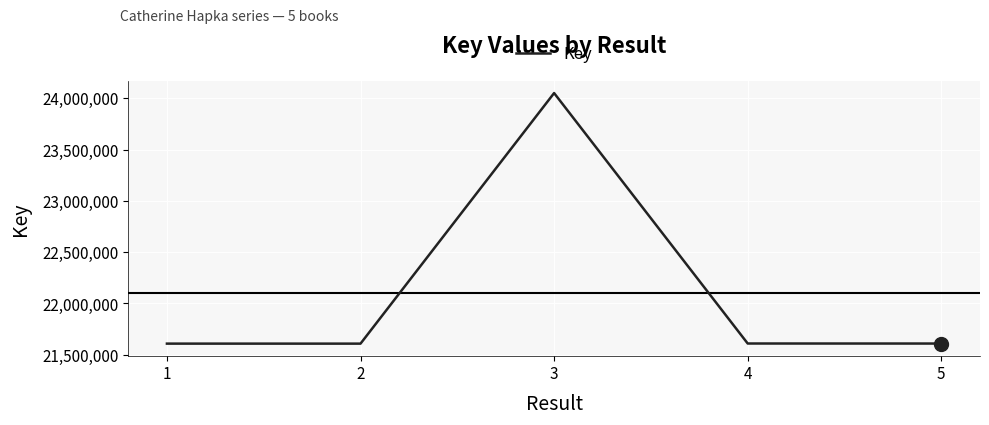

Is this an area chart (filled region under the line)?

No